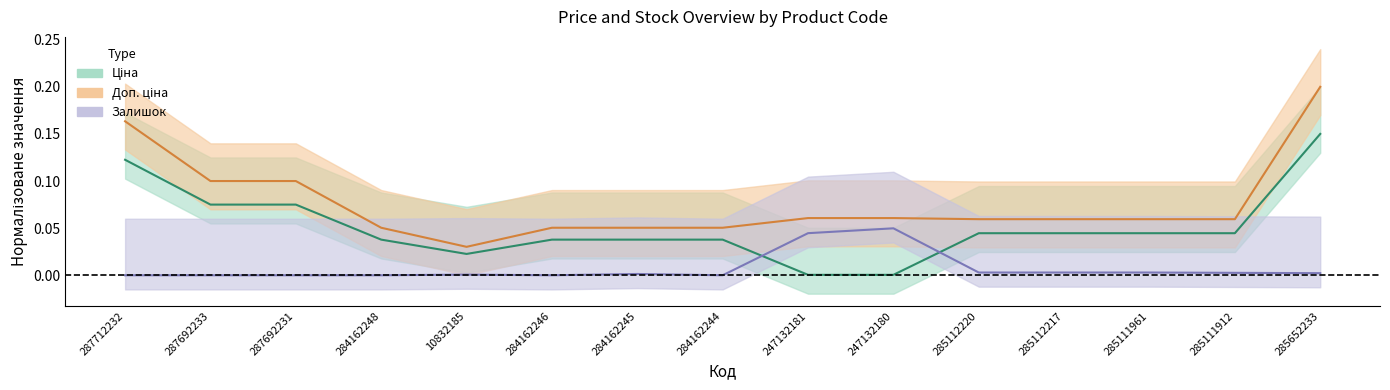

The Залишок series shows 0.0 at 287692231. True or false?

True